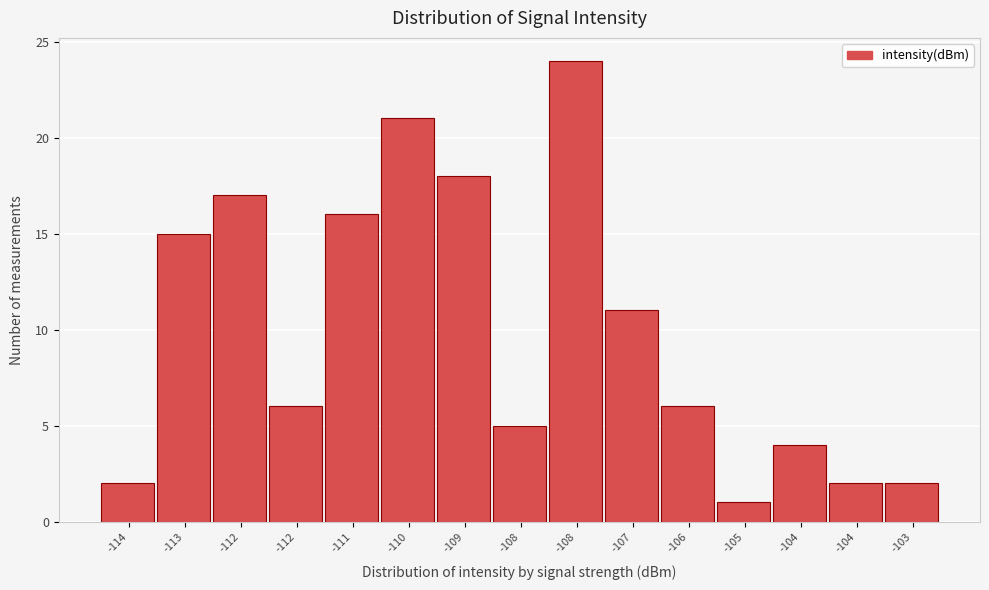

How many series are shown in this chart?

1